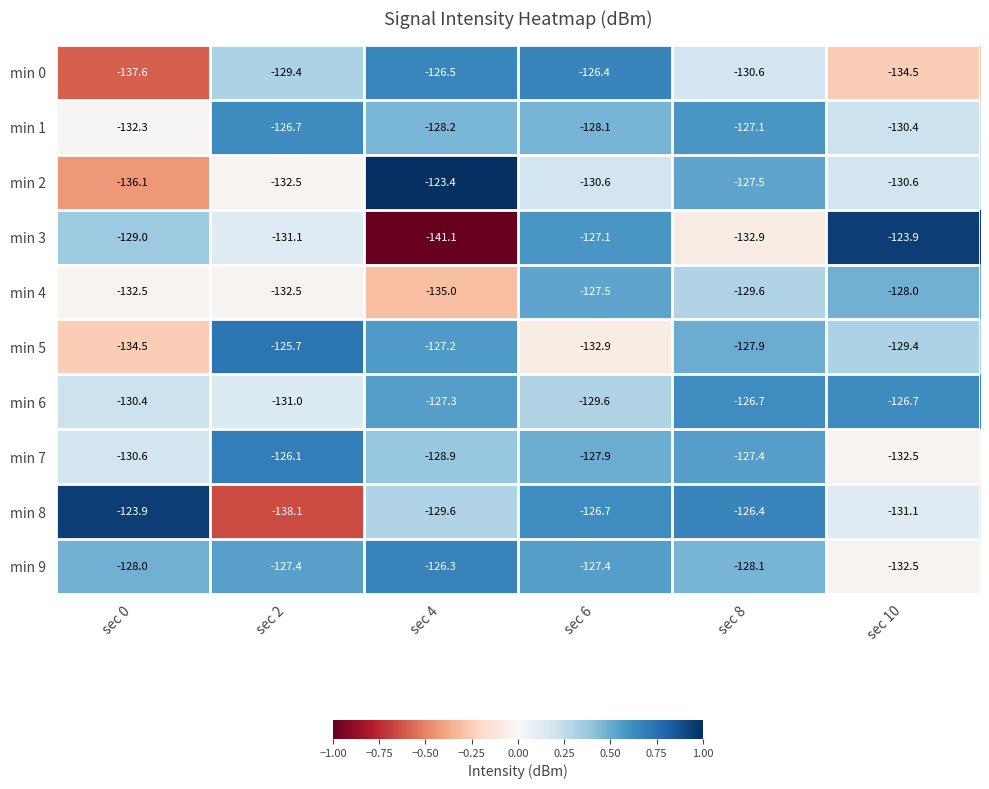

What is the difference between the maximum and minimum values in the min 9 series?

6.2